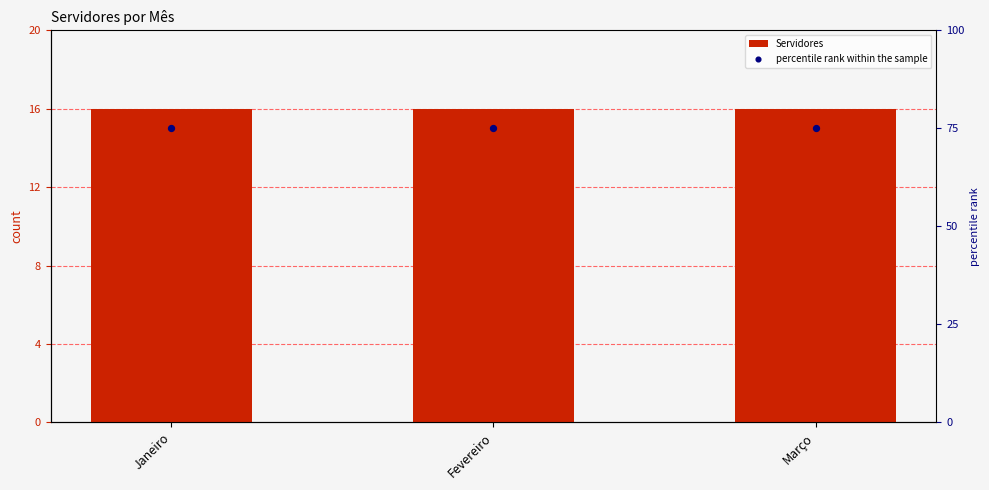

What is the total value across all series at Janeiro?

91